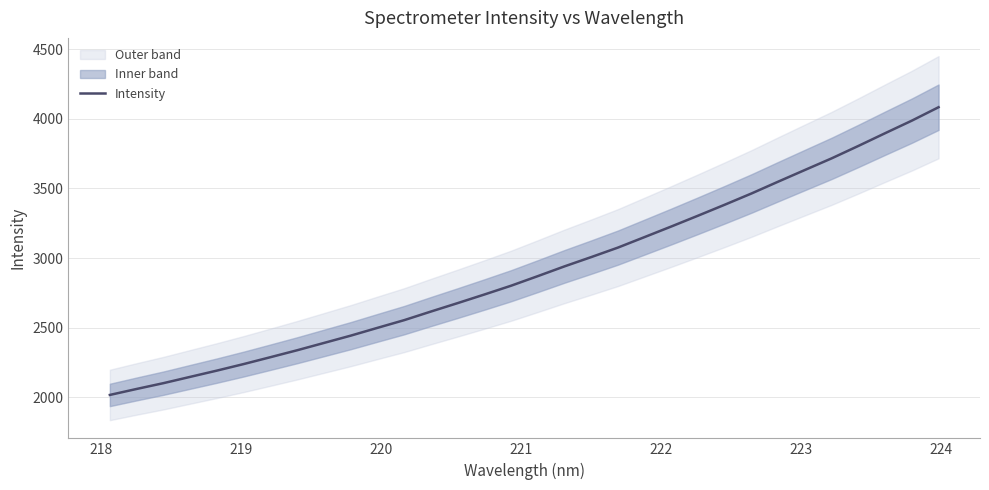

What is the average value?

2912.0